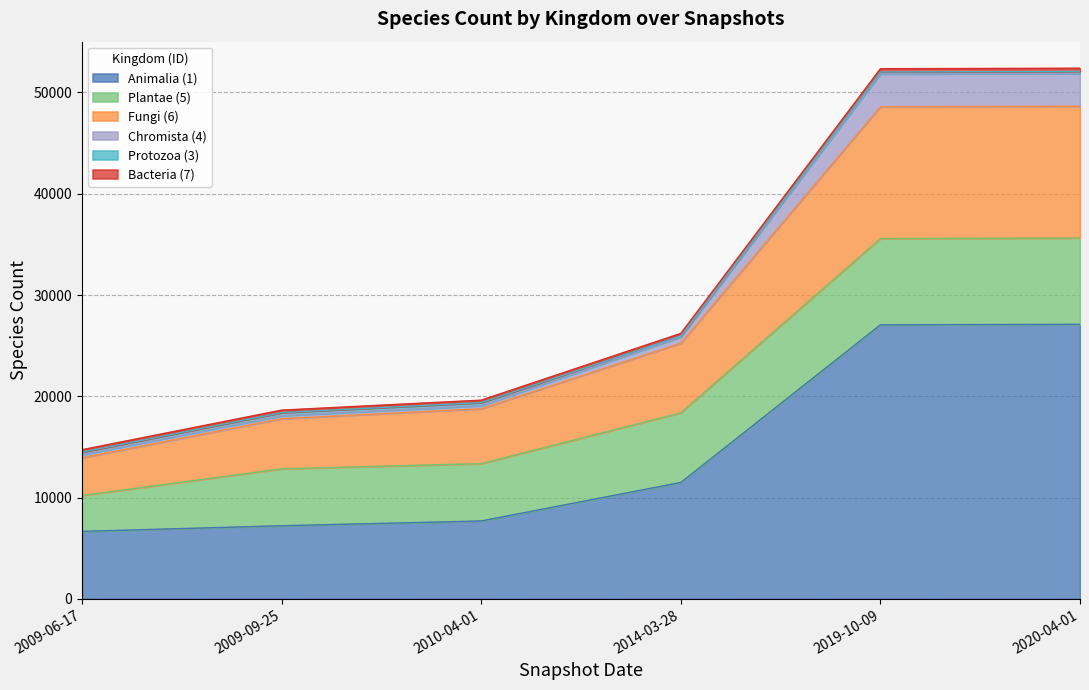

True or false: Fungi (6) and Bacteria (7) intersect in this chart.

False